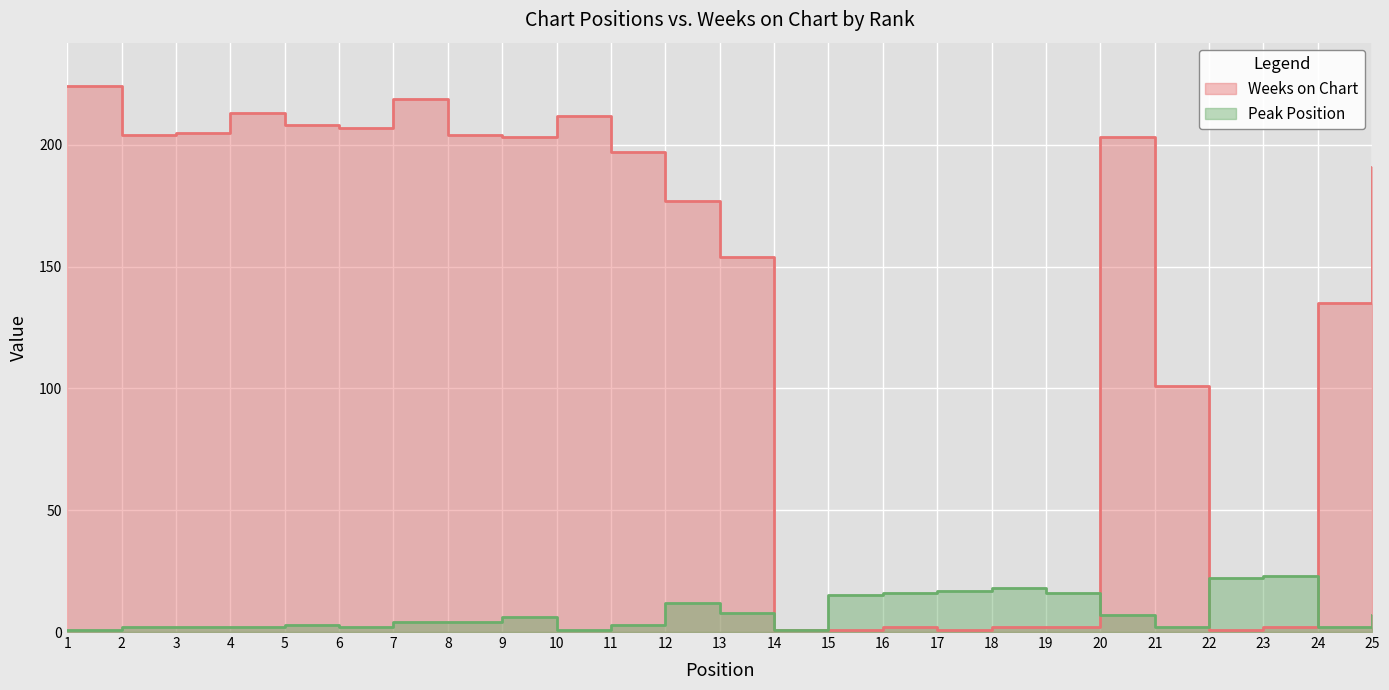

At which label does Weeks on Chart first exceed 191?

1